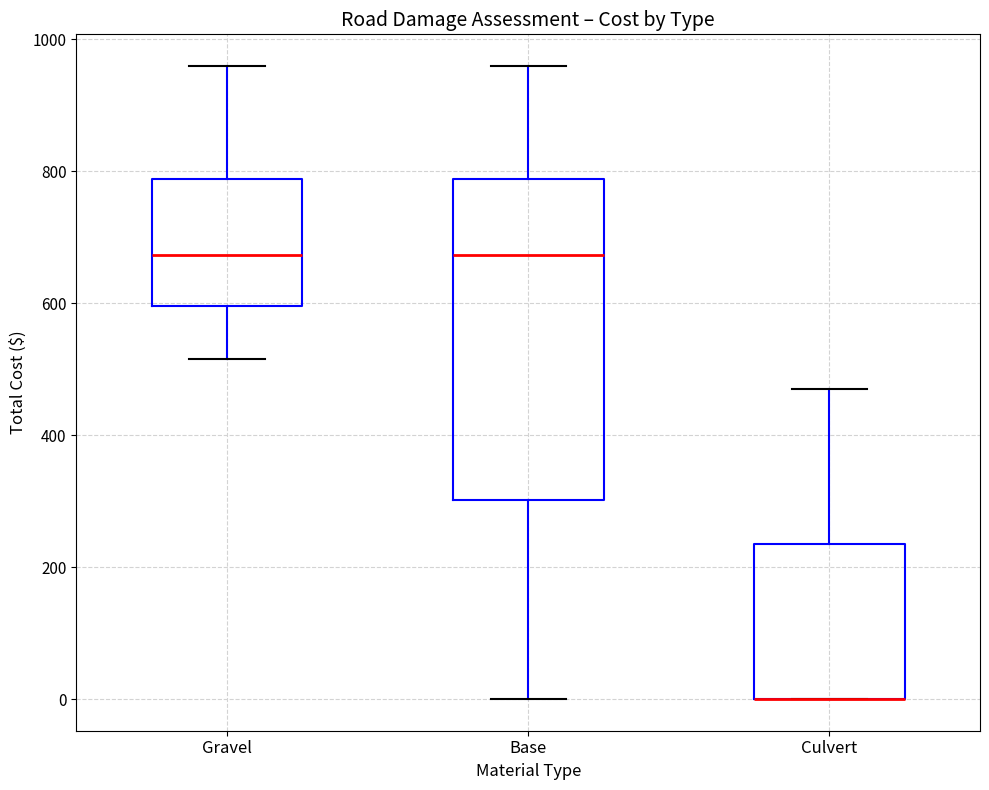

Reading left to right, transcribe this box plot: for each box, give where its median line is, the range the box spans, and where its two whiskers end, as read against the y-axis. The values are not printed on the chart, so give them approximately, as read against the axis.

Gravel: median 680, box 600 to 780, whiskers 520 to 960
Base: median 680, box 300 to 780, whiskers 0 to 960
Culvert: median 0 (drawn on the box's lower edge), box 0 to 240, whiskers 0 to 460